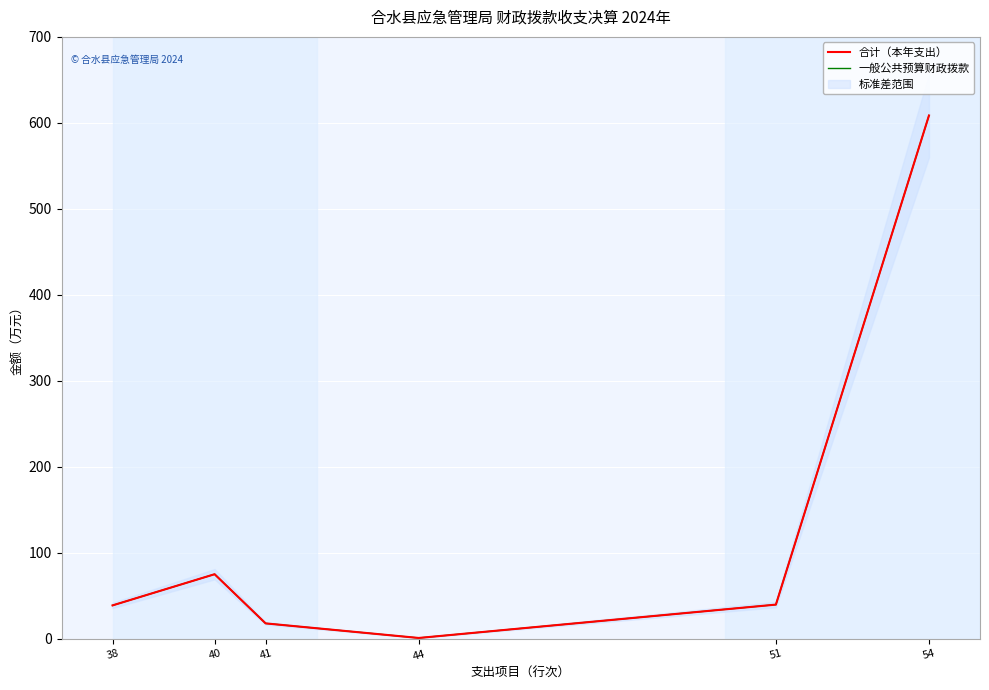

Reading right to left, extract all data points from this chart.

合计（本年支出）: 608.6	39.8	1.0	17.9	75.1	38.9
一般公共预算财政拨款: 608.6	39.8	1.0	17.9	75.1	38.9